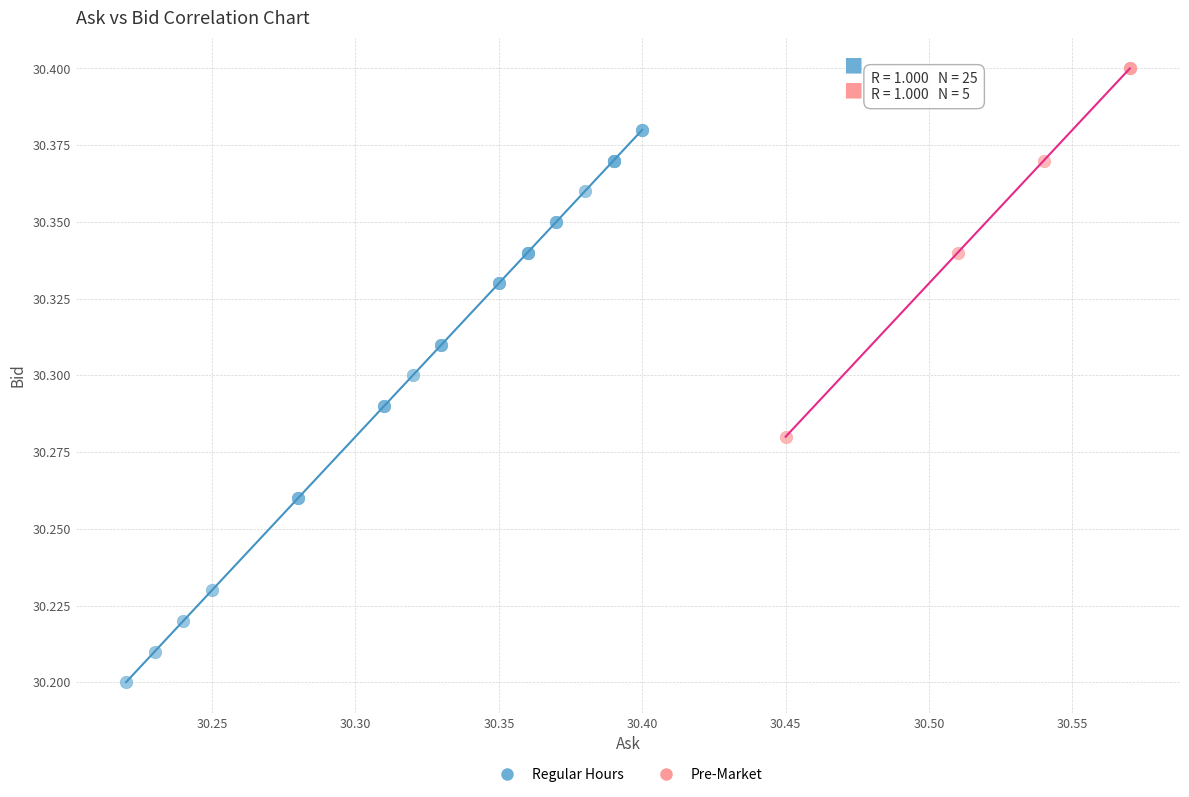

Which series contains the highest Y value?

Pre-Market